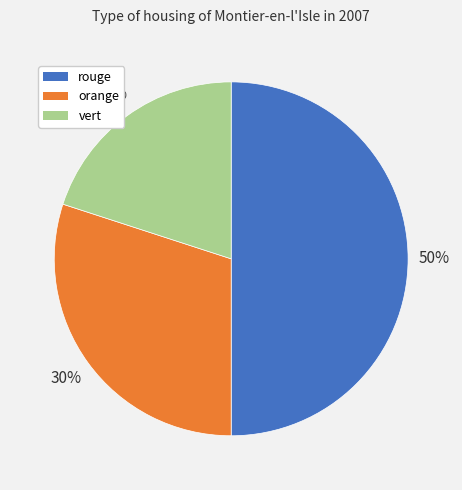

Between vert and rouge, which is larger?

rouge